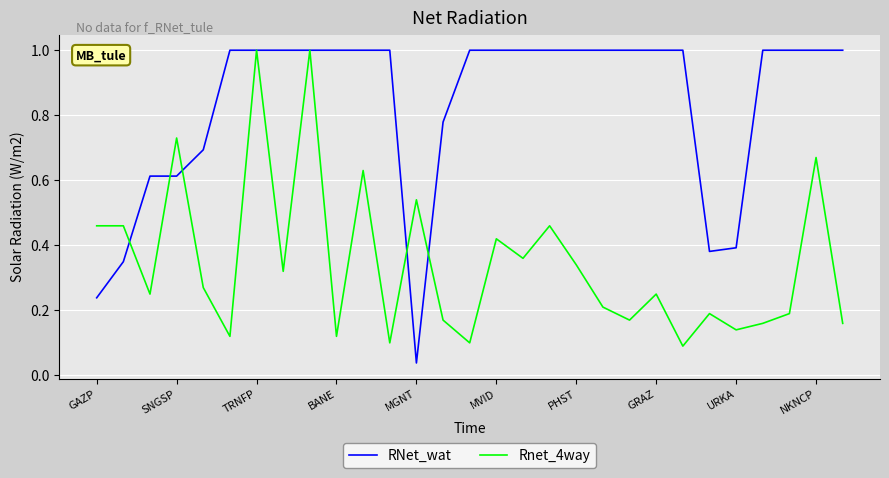

Which series has the largest range (max minus min)?

RNet_wat